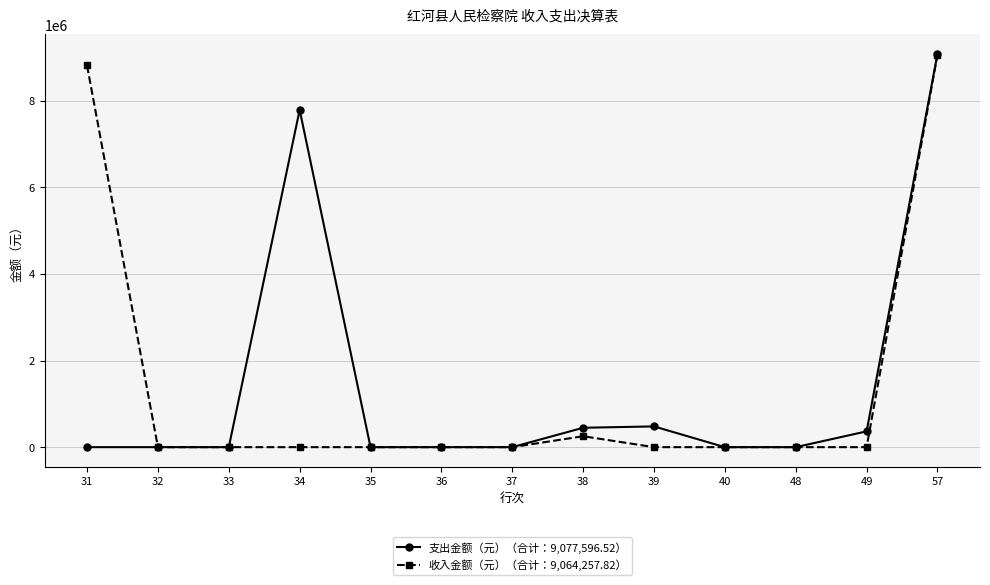

The value of 支出金额（元）（合计：9,077,596.52） at 34 is 7786536.1. True or false?

True